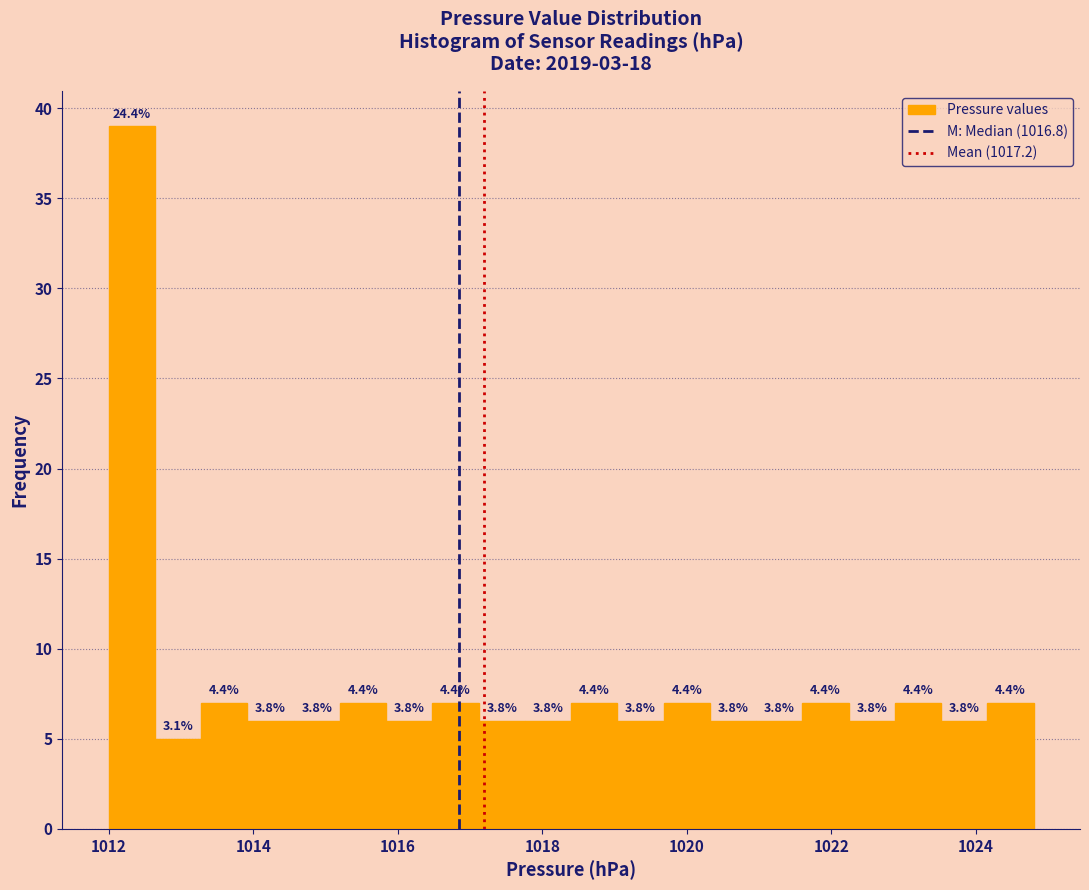

Around what value on the x-axis is the tallest bar? Give the approximate position of its centre, as read against the axis.

1012.4